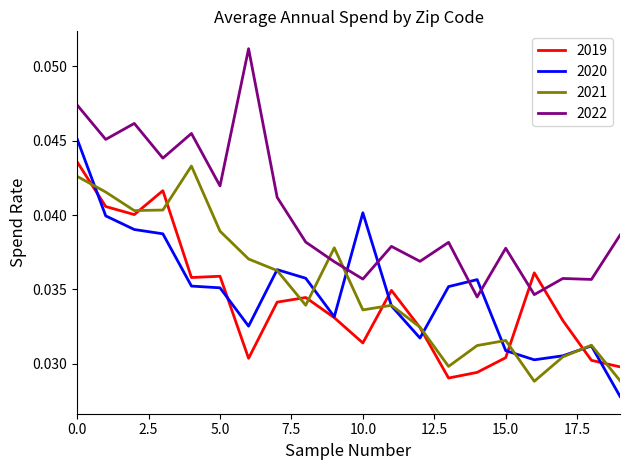

Does the chart have visible grid lines?

No